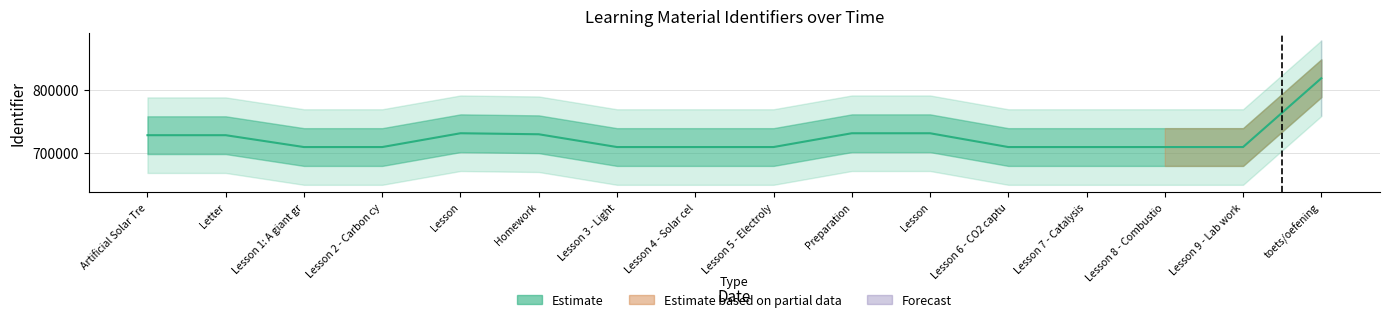

At which category does the data reach its first local peak?

Letter